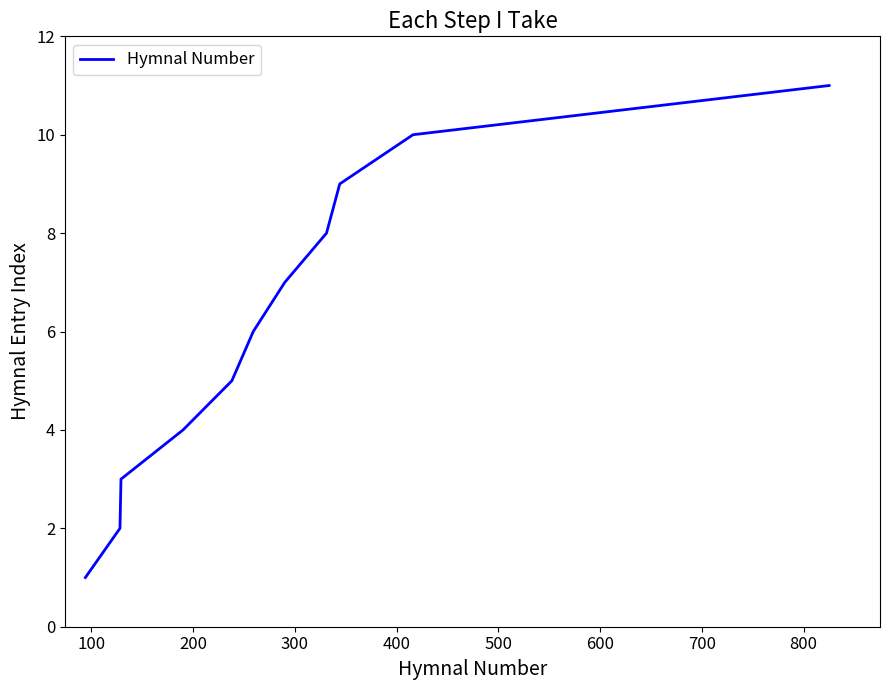

What is the difference between the maximum and minimum values?

10